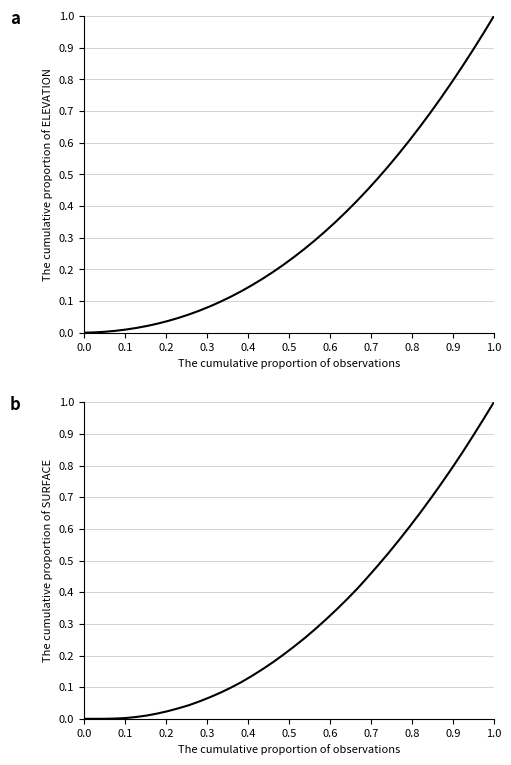

True or false: ELEVATION has more than 1 points higher than both neighbors.

False